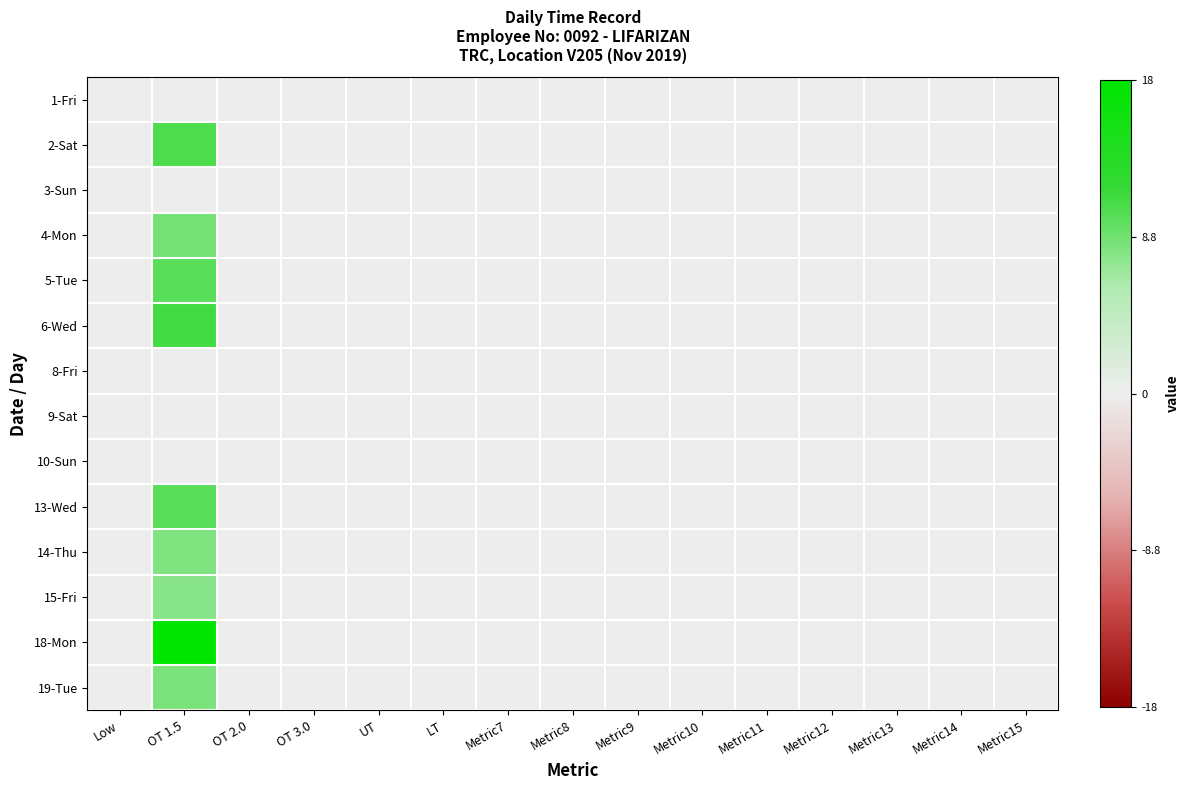

Which series has the largest total across all categories?

18-Mon